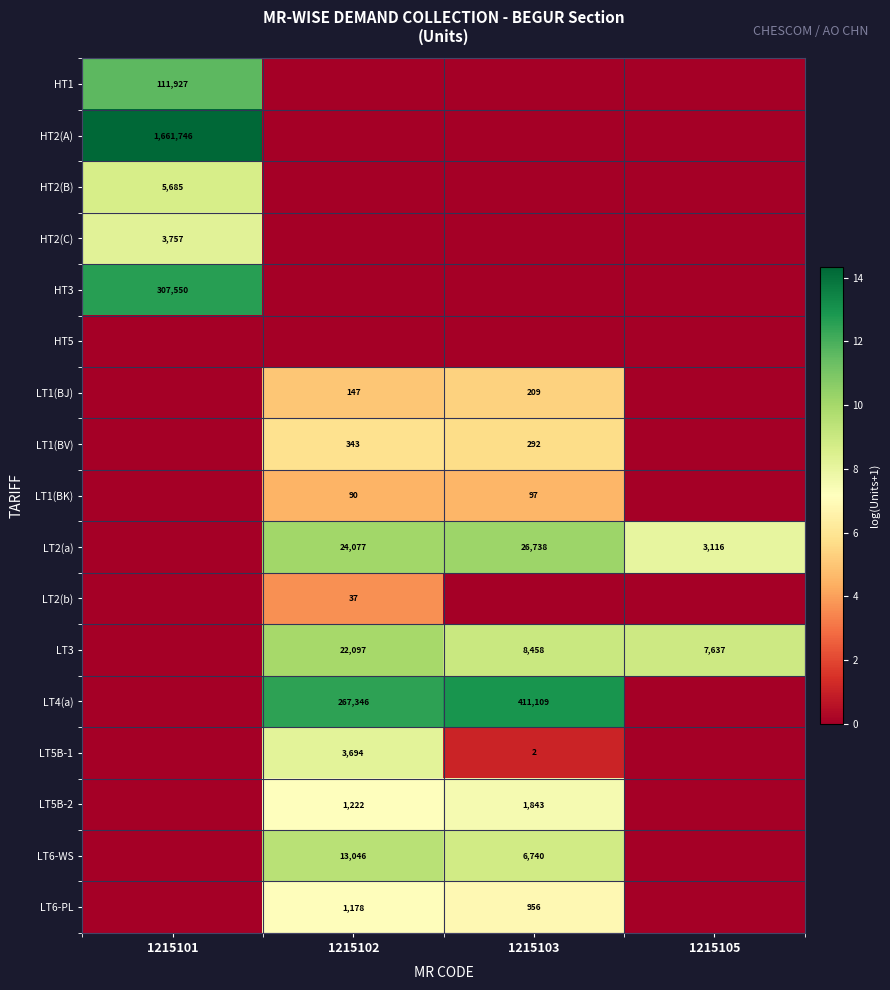

True or false: LT6-WS has a value of 13046 at 1215102.

True